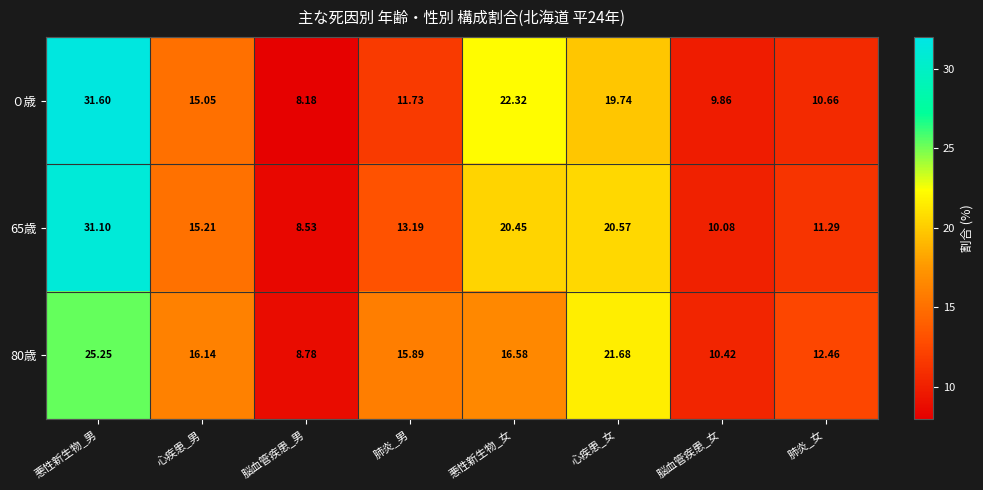

Where is 65歳 nearest to the value 19?

悪性新生物_女